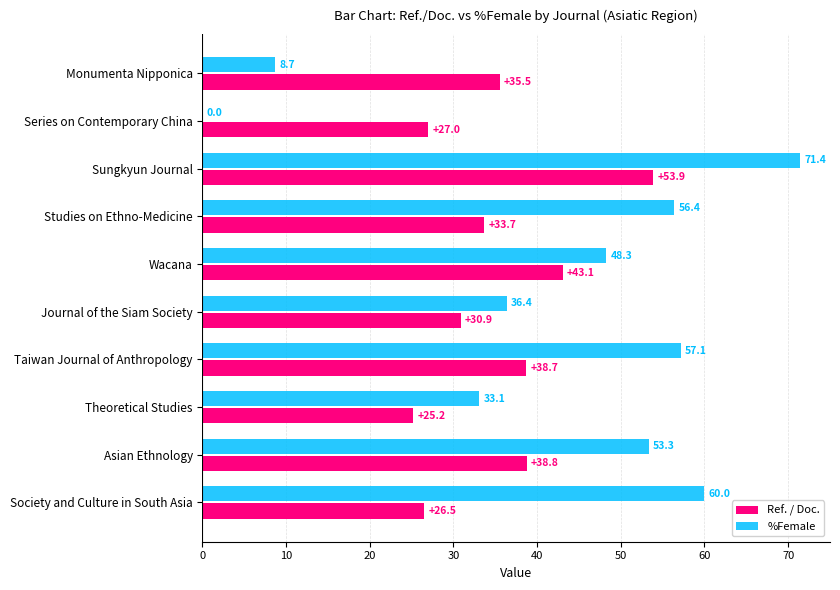

Which label corresponds to the largest value in the chart?

Sungkyun Journal